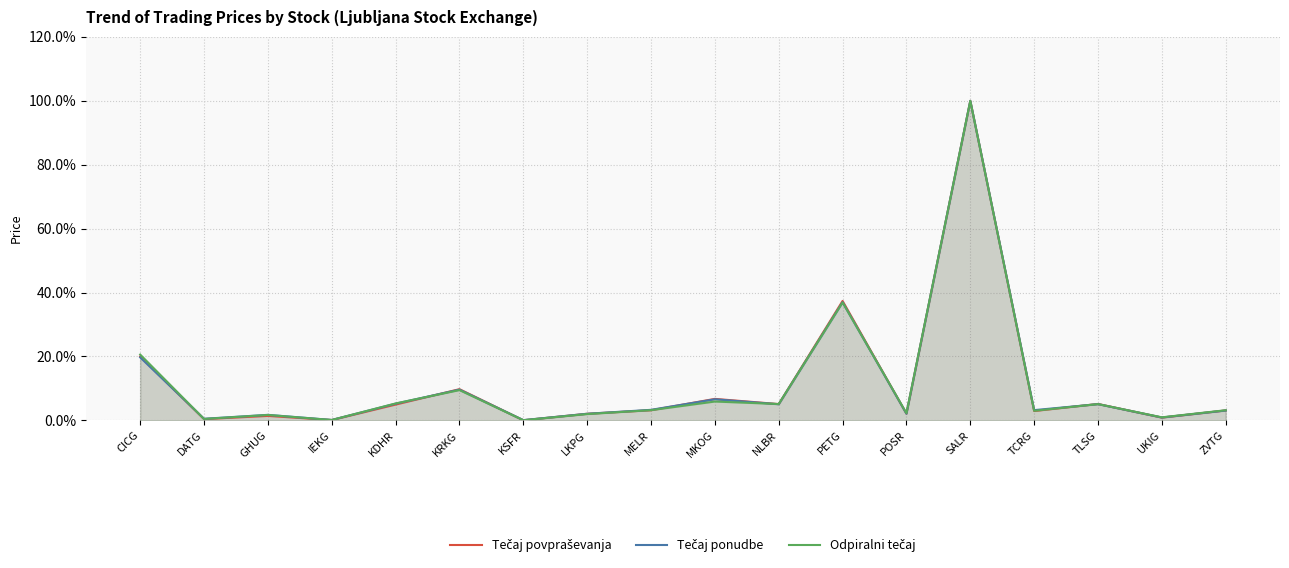

How many times do Tečaj ponudbe and Tečaj povpraševanja cross each other?

9